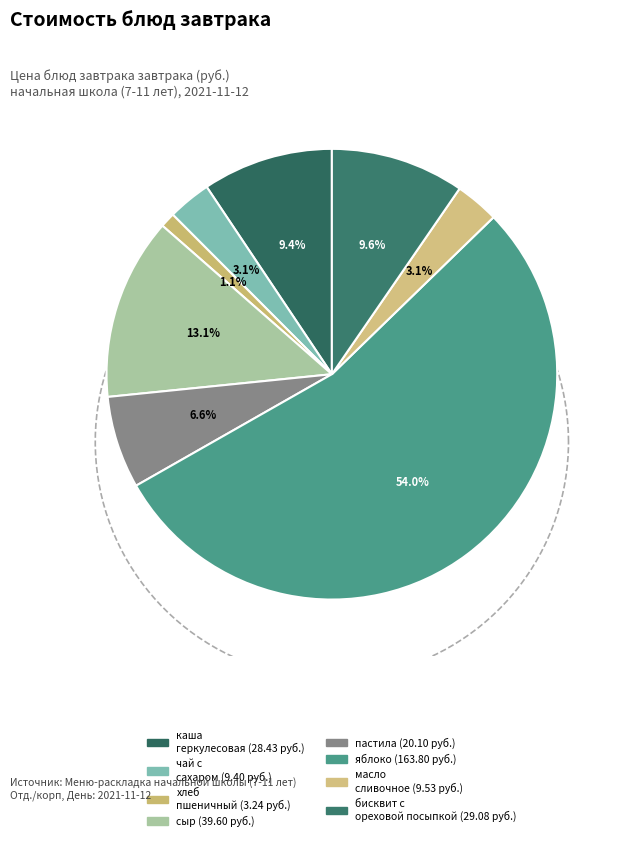

To the nearest percent, what is the combined percentage of сыр and масло сливочное?

16%